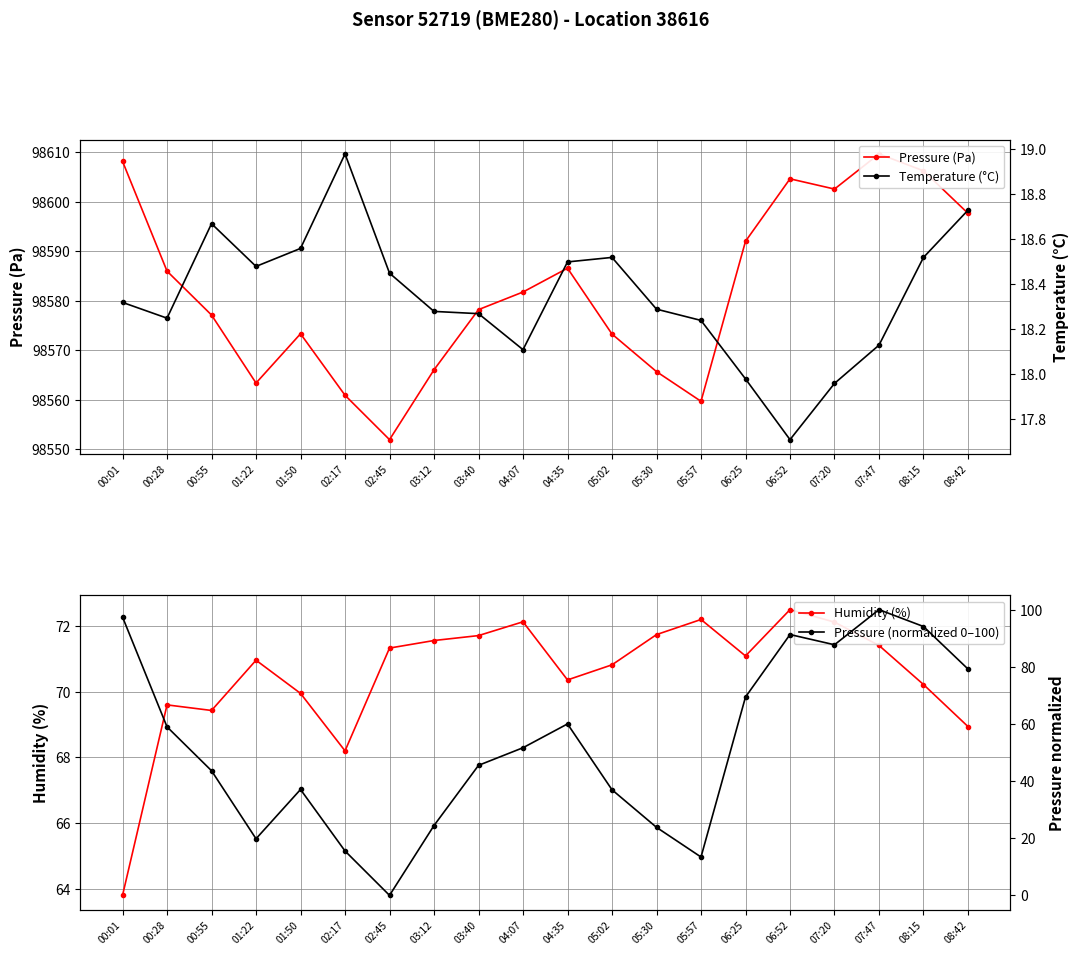

Reading right to left, what are all the values shown in this chart?

Pressure (Pa): 98597.7	98606.3	98609.7	98602.6	98604.7	98592.0	98559.7	98565.7	98573.3	98586.6	98581.8	98578.2	98566.1	98551.9	98560.9	98573.3	98563.4	98577.1	98586.0	98608.2
Temperature (°C): 18.7	18.5	18.1	18.0	17.7	18.0	18.2	18.3	18.5	18.5	18.1	18.3	18.3	18.4	19.0	18.6	18.5	18.7	18.2	18.3
Humidity (%): 68.9	70.2	71.4	72.1	72.5	71.1	72.2	71.7	70.8	70.4	72.1	71.7	71.6	71.3	68.2	70.0	71.0	69.4	69.6	63.8
Pressure (normalized 0–100): 79.2	94.1	100.0	87.7	91.3	69.4	13.4	23.8	37.0	60.0	51.7	45.5	24.5	0.0	15.5	37.1	19.8	43.6	59.0	97.4